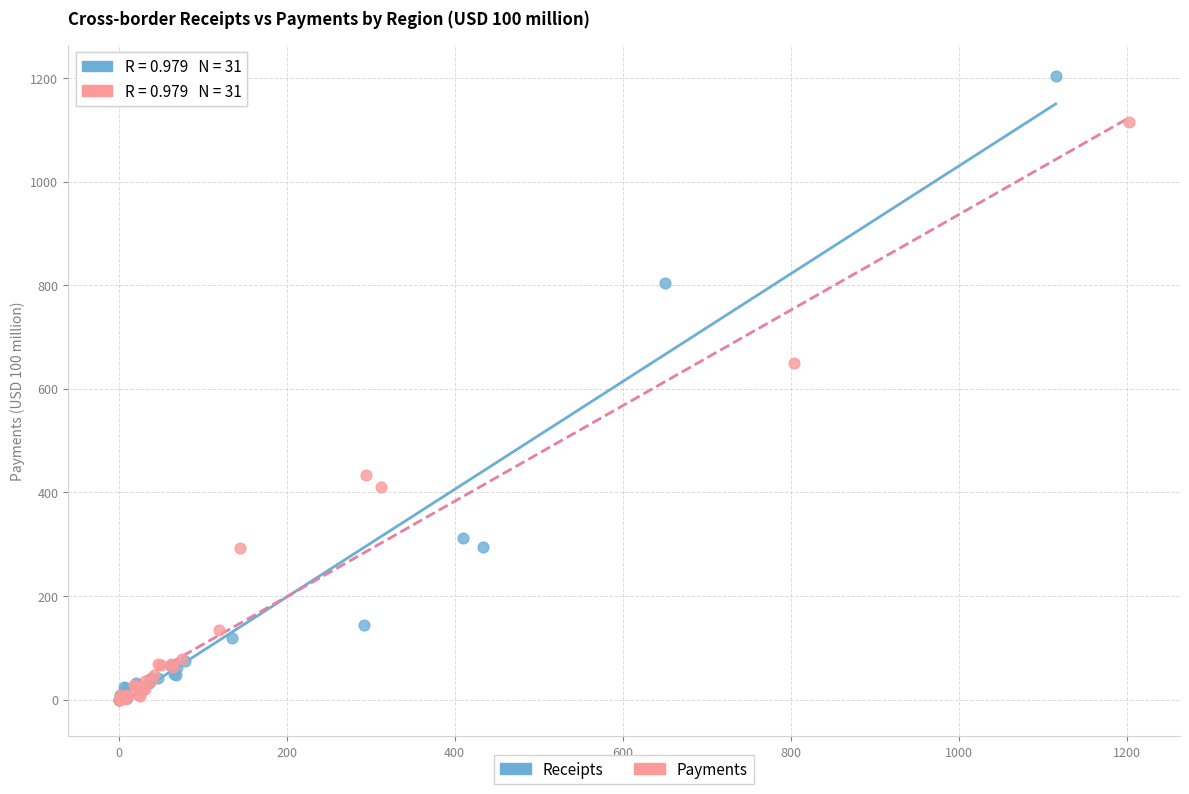

Which series has the largest Y range (max minus min)?

Receipts